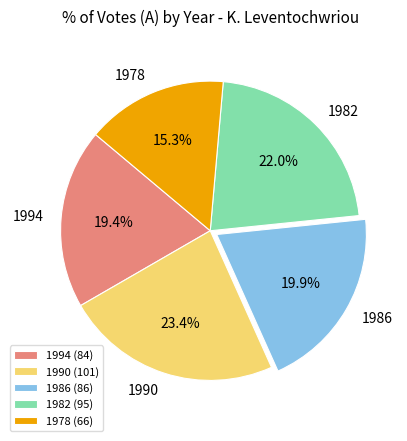

How many segments does this pie chart have?

5